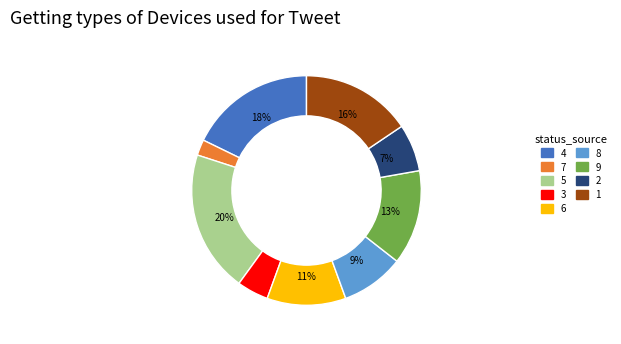

Is there a majority slice in this chart?

No